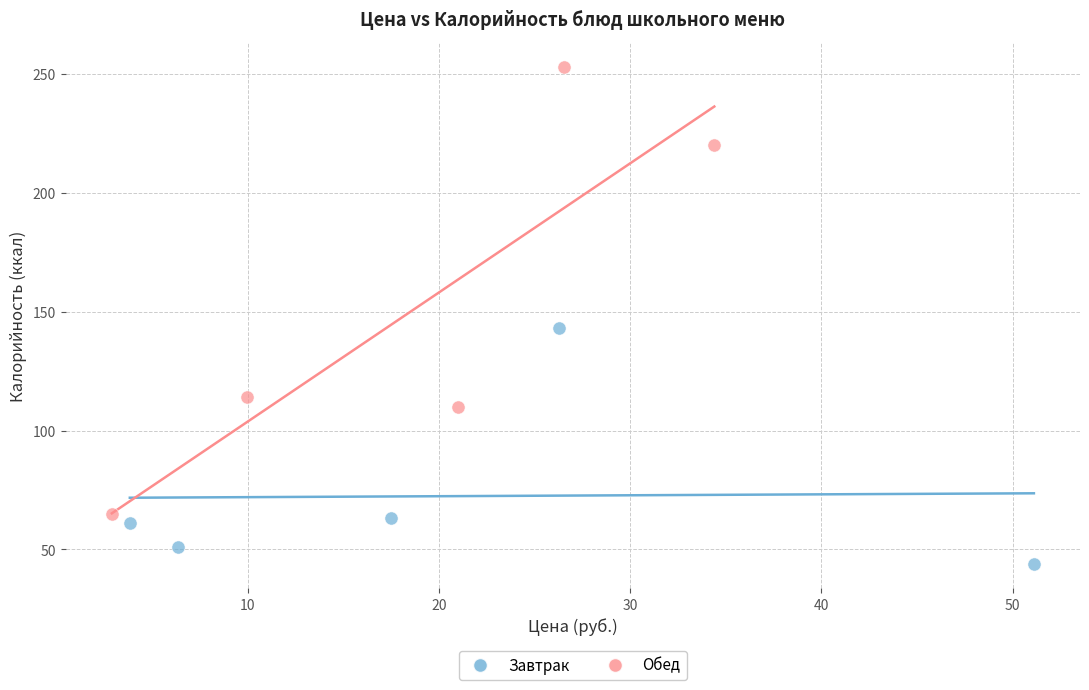

Which series reaches the maximum Y coordinate?

Обед